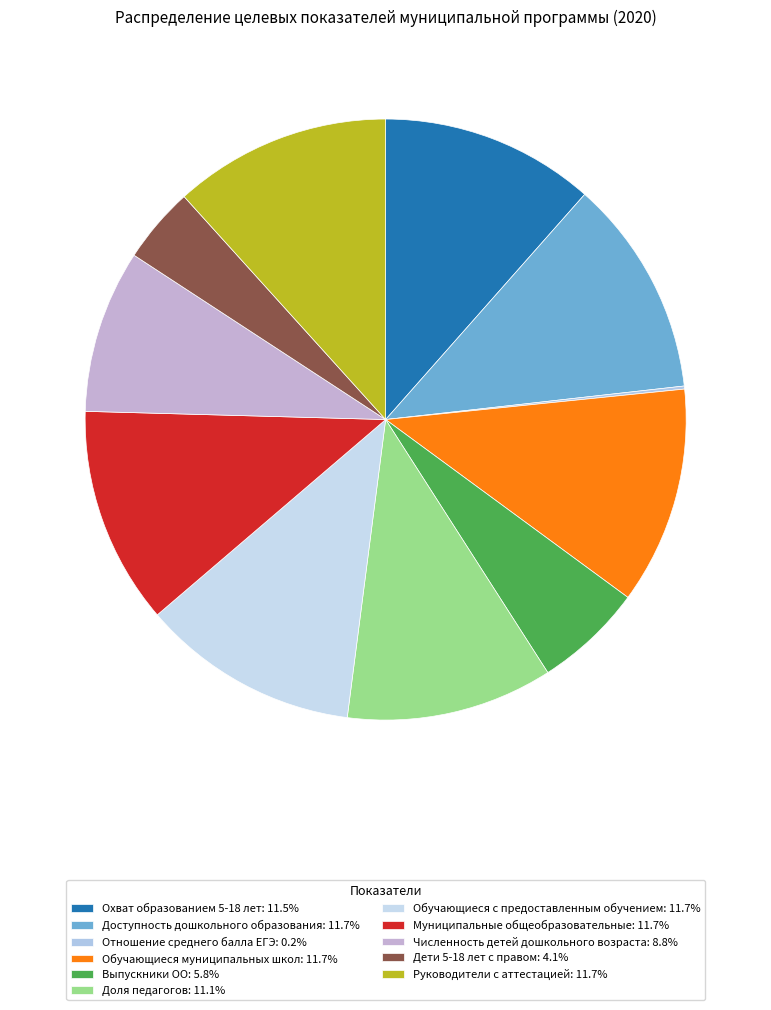

Is there a majority slice in this chart?

No